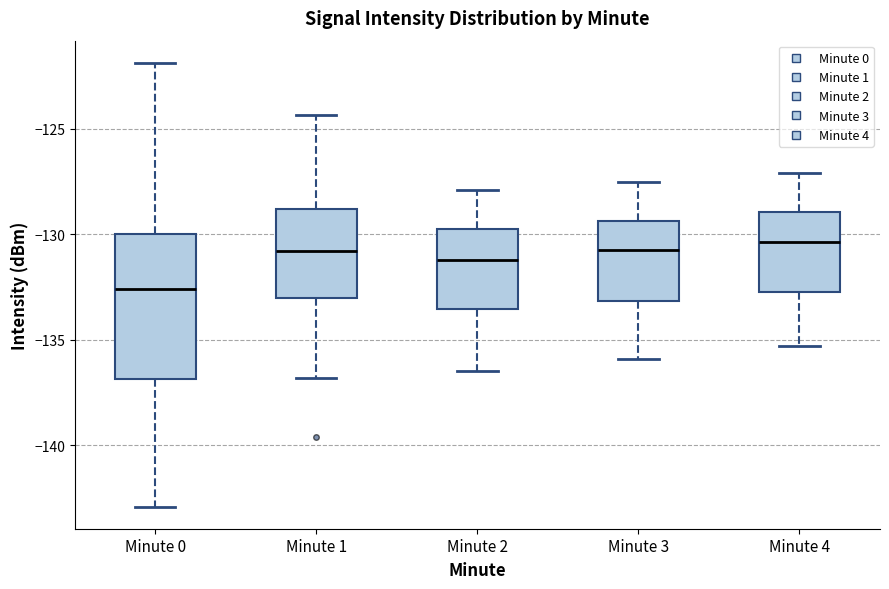

Which box is the tallest, from its lower edge to its upper edge?

Minute 0